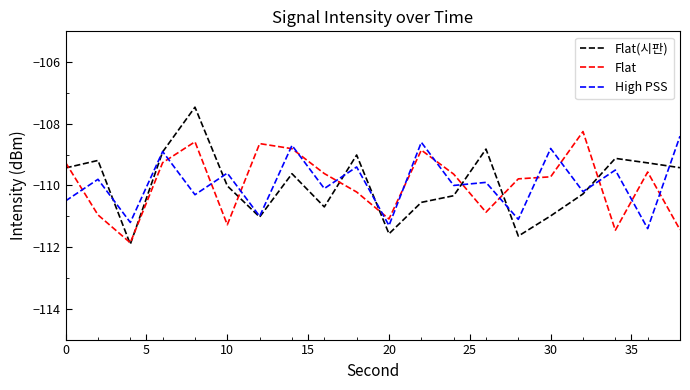

True or false: Flat and High PSS cross at least once.

True